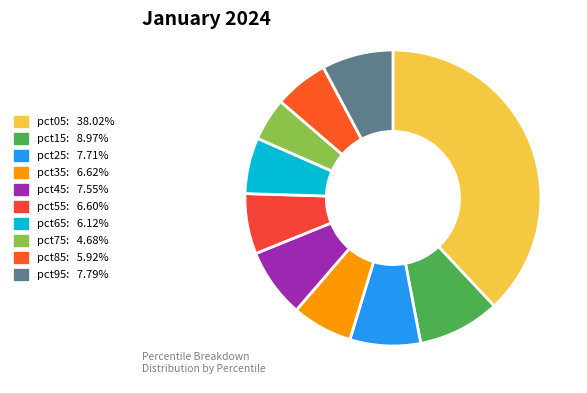

Rank the categories by value from lowest to highest.

pct75, pct85, pct65, pct55, pct35, pct45, pct25, pct95, pct15, pct05